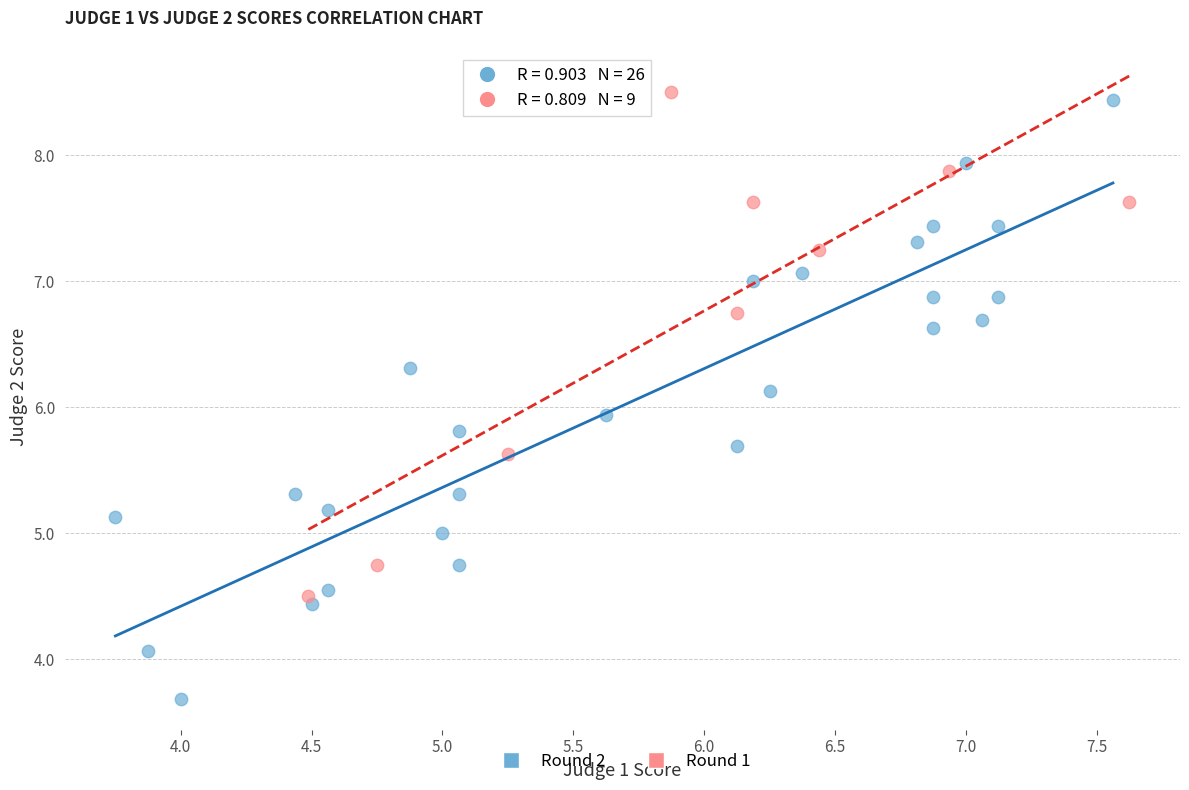

Which series has the widest spread of Y values?

Round 2